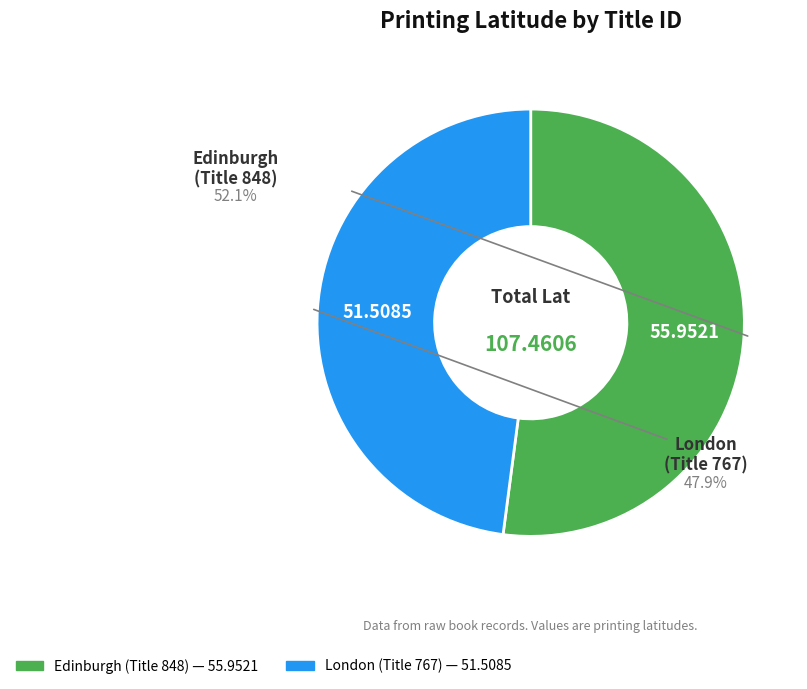

To the nearest percent, what is the difference between the largest and smallest slice percentages?

4%